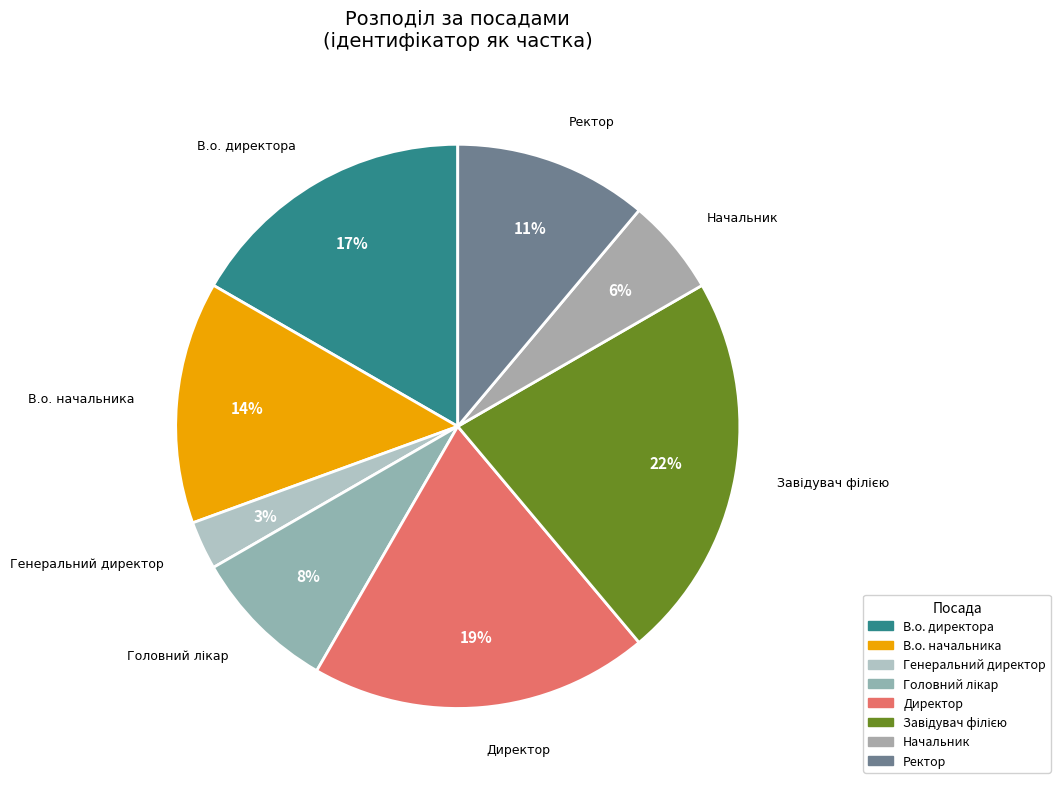

Is it true that Ректор is 21% of the pie?

False